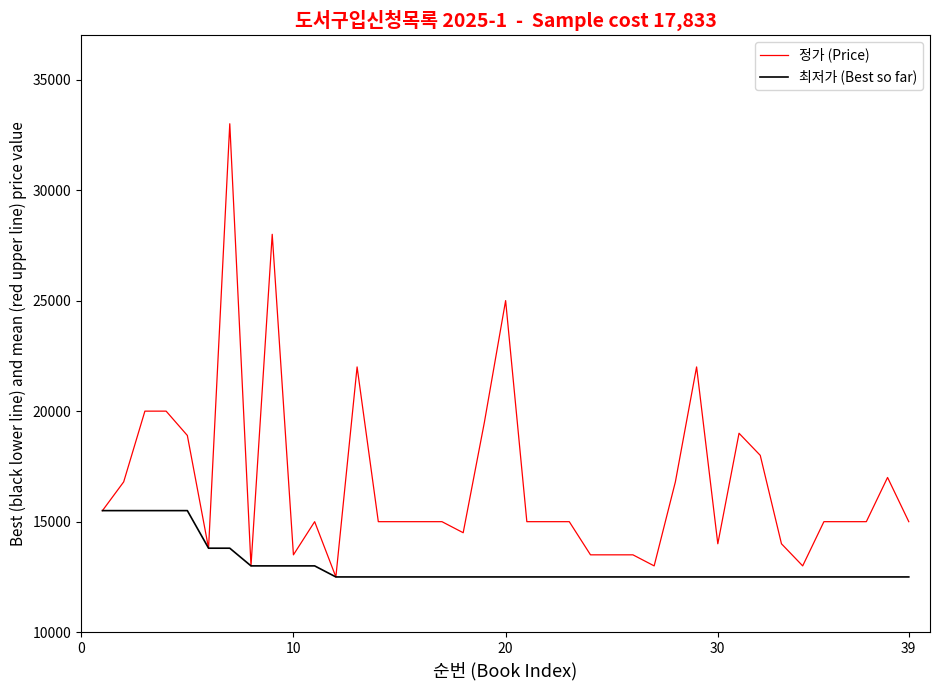

Which series has the largest range (max minus min)?

정가 (Price)